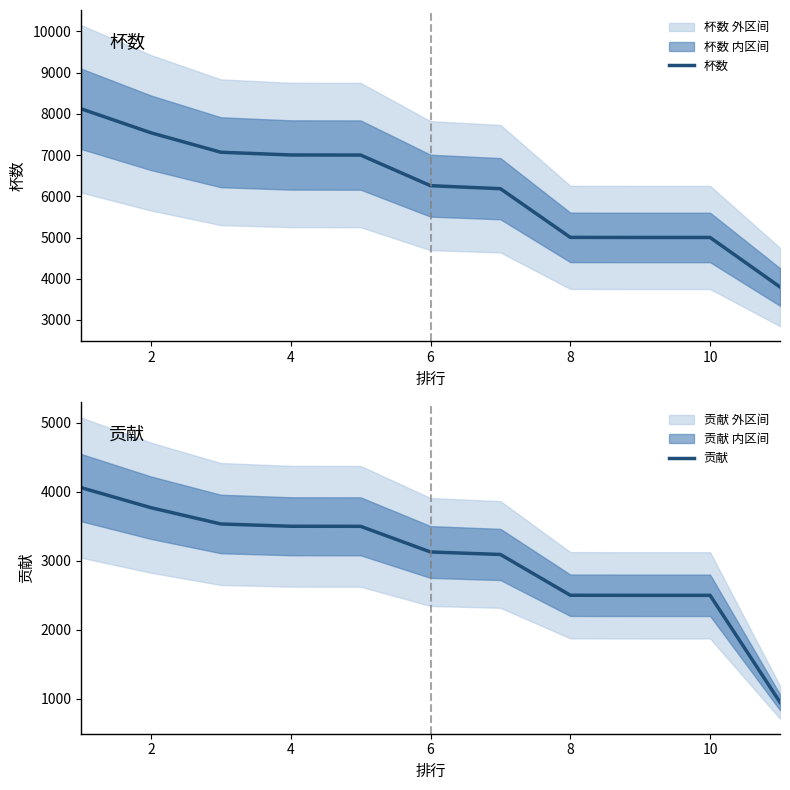

What is the value of the 贡献 point at the 4th from the left?

3501